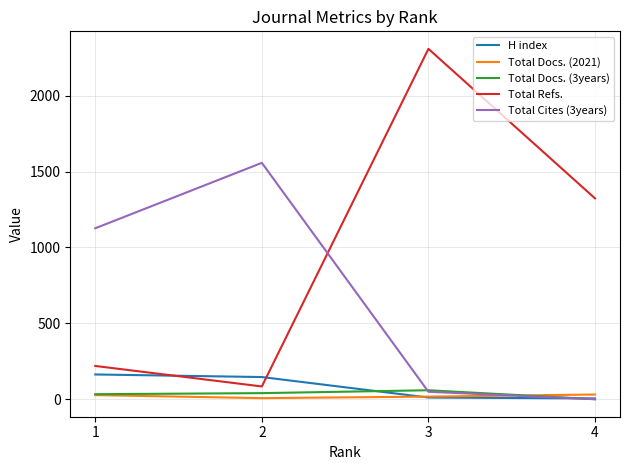

The value of Total Cites (3years) at 1 is 749. True or false?

False